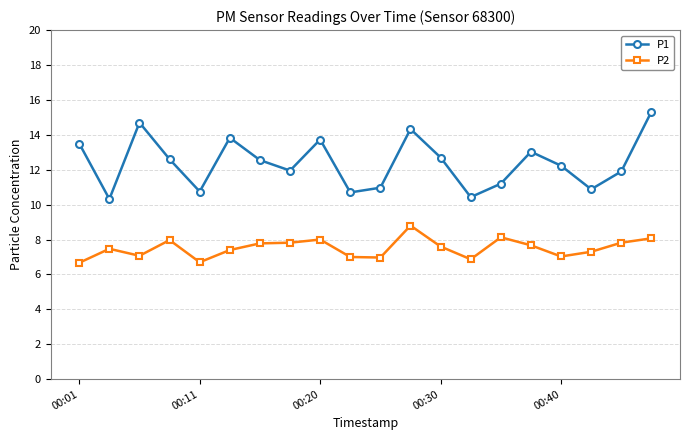

List the series in order of their overall mean, highest first.

P1, P2